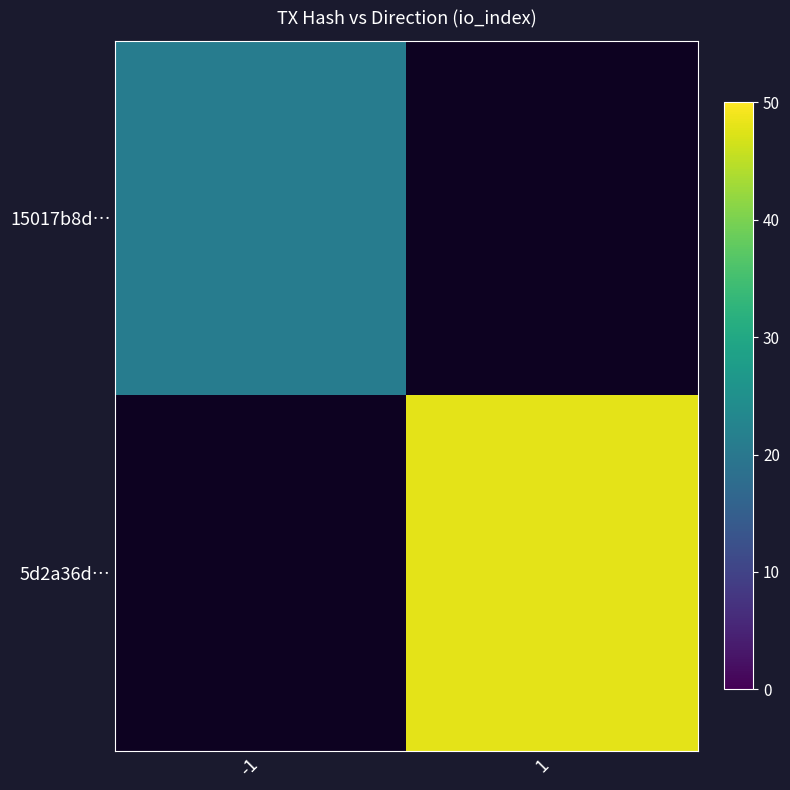

Which category has the highest value in the 15017b8d… series?

-1